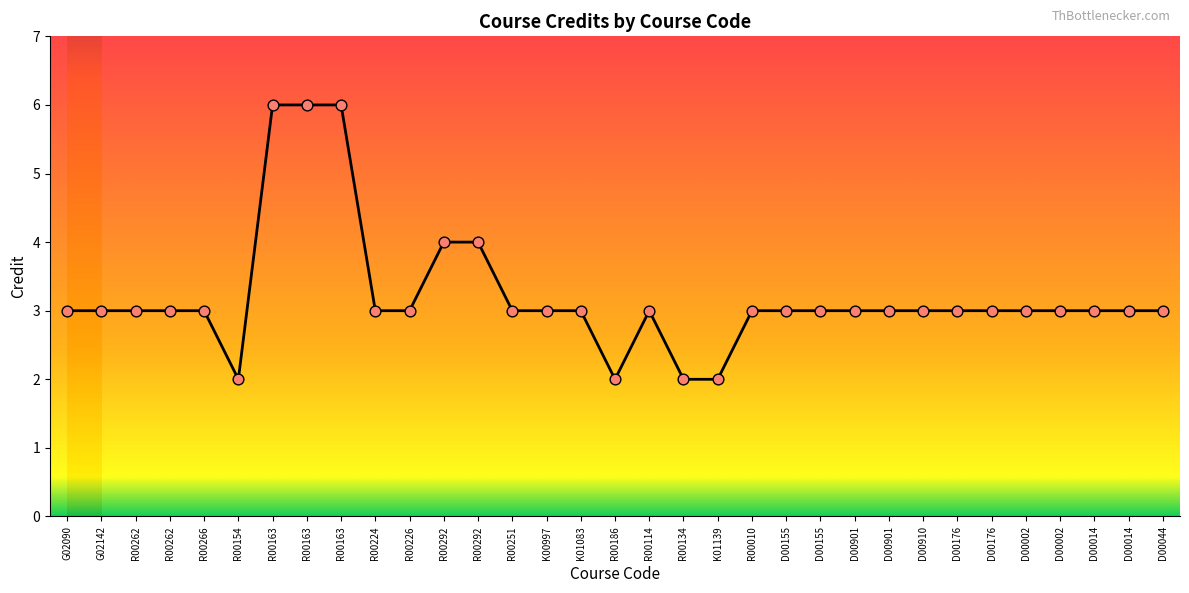

Does the chart have visible grid lines?

No